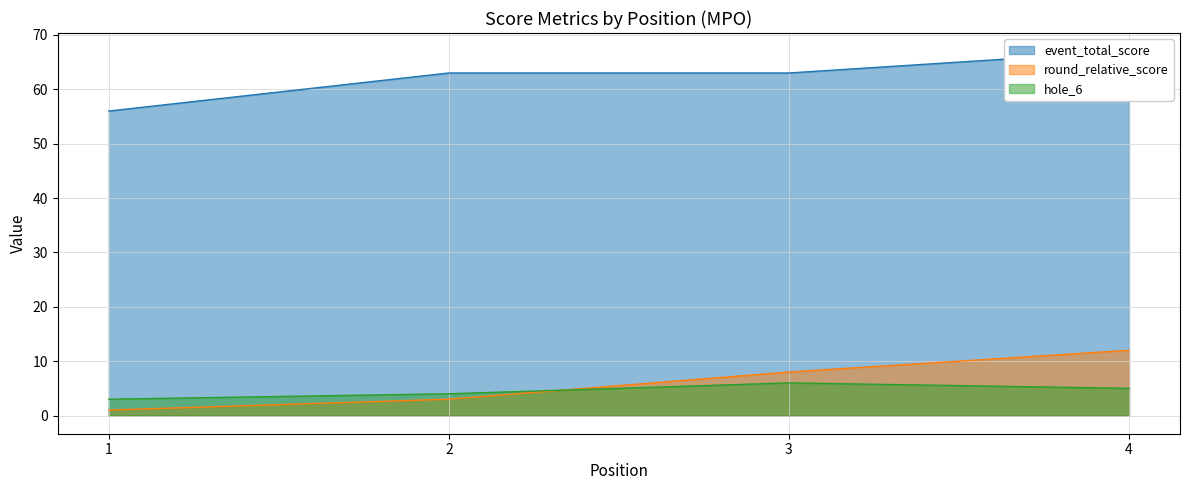

Reading left to right, transcribe all the data shown in this chart.

event_total_score: 1=56	2=63	3=63	4=67
round_relative_score: 1=1	2=3	3=8	4=12
hole_6: 1=3	2=4	3=6	4=5